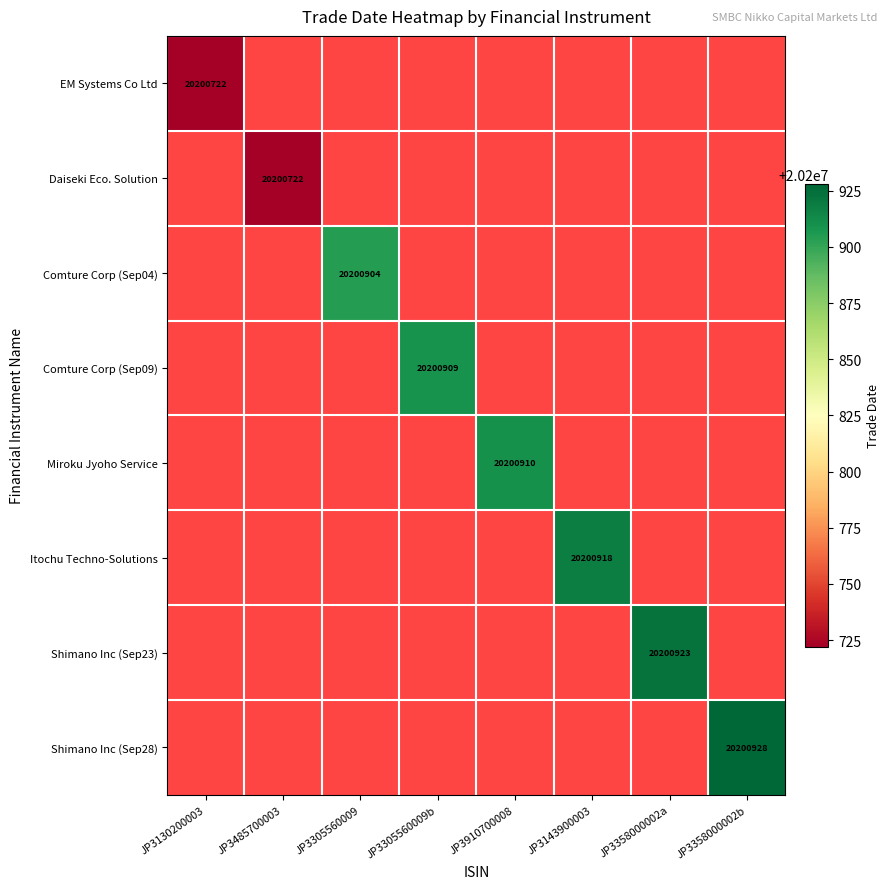

Rank the series by their average value, from lowest to highest.

EM Systems Co Ltd, Daiseki Eco. Solution, Comture Corp (Sep04), Comture Corp (Sep09), Miroku Jyoho Service, Itochu Techno-Solutions, Shimano Inc (Sep23), Shimano Inc (Sep28)